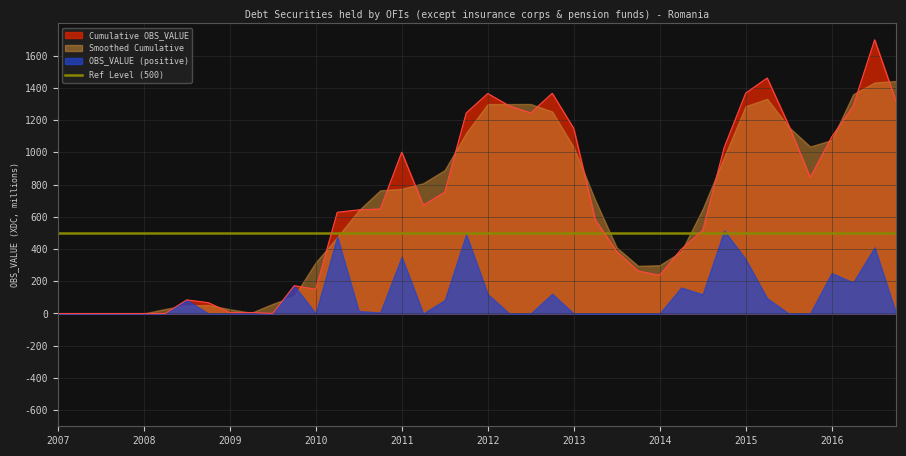

How many data points are above 643?

20